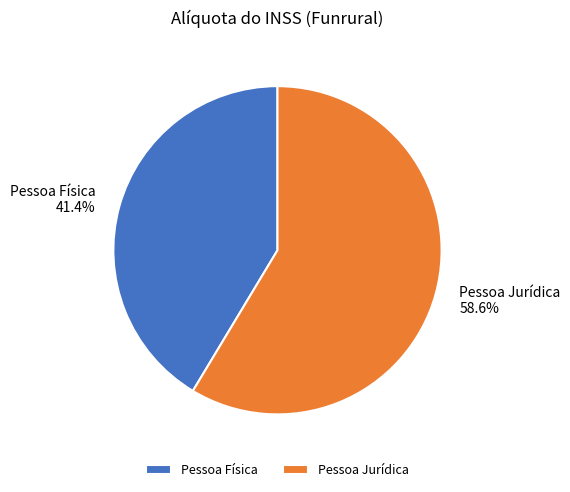

To the nearest percent, what percentage of the pie is Pessoa Jurídica?

59%